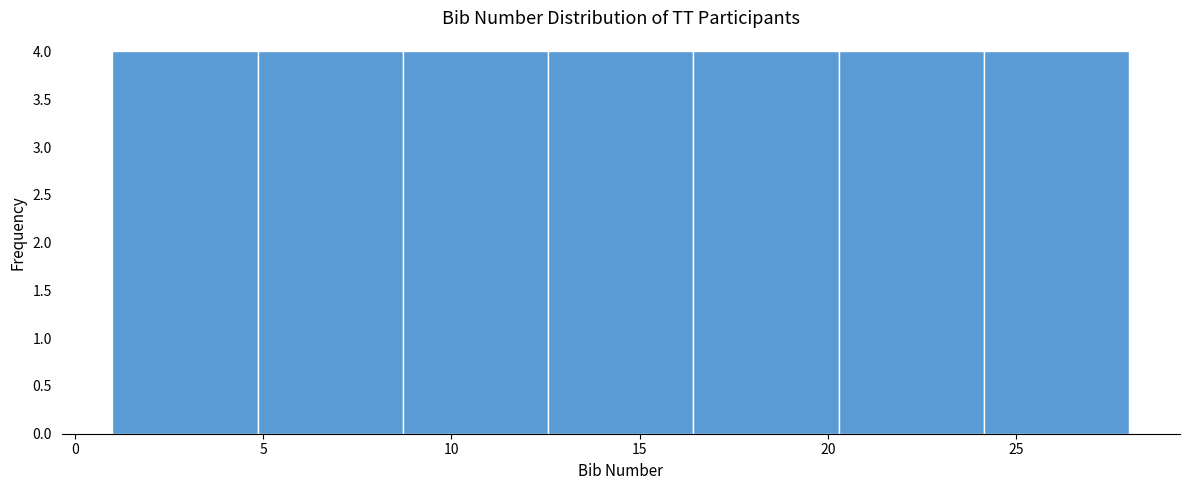

Reading left to right, transcribe this chart: for each bar, give the range it covers on the x-axis and its height. Neither the bar edges nor the heights are printed on the chart, so give them approximately, as read against the axes.

1.0 to 5.0: 4
5.0 to 8.5: 4
8.5 to 12.5: 4
12.5 to 16.5: 4
16.5 to 20.5: 4
20.5 to 24.0: 4
24.0 to 28.0: 4